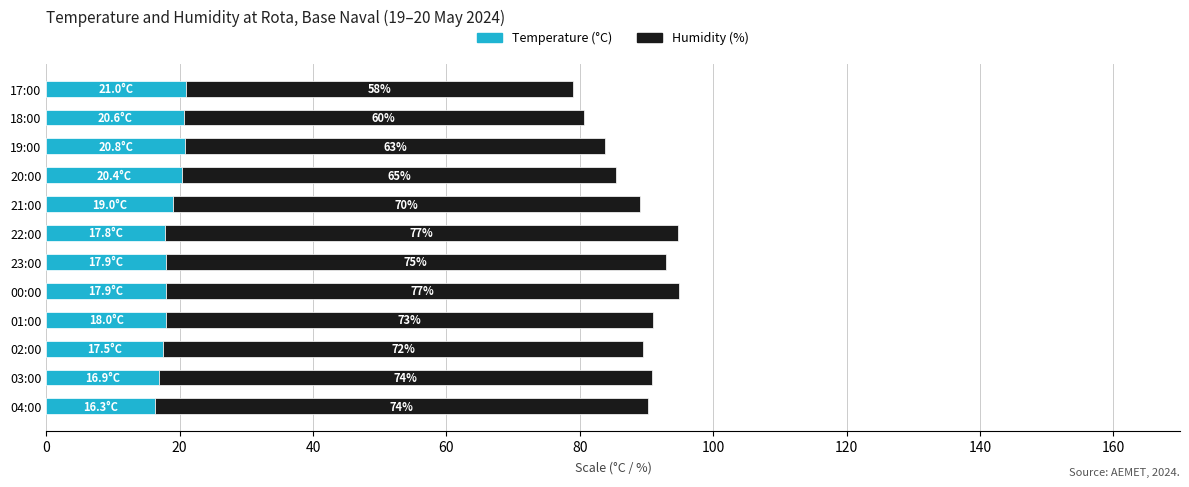

How many data points in Temperature (°C) are less than 18?

6